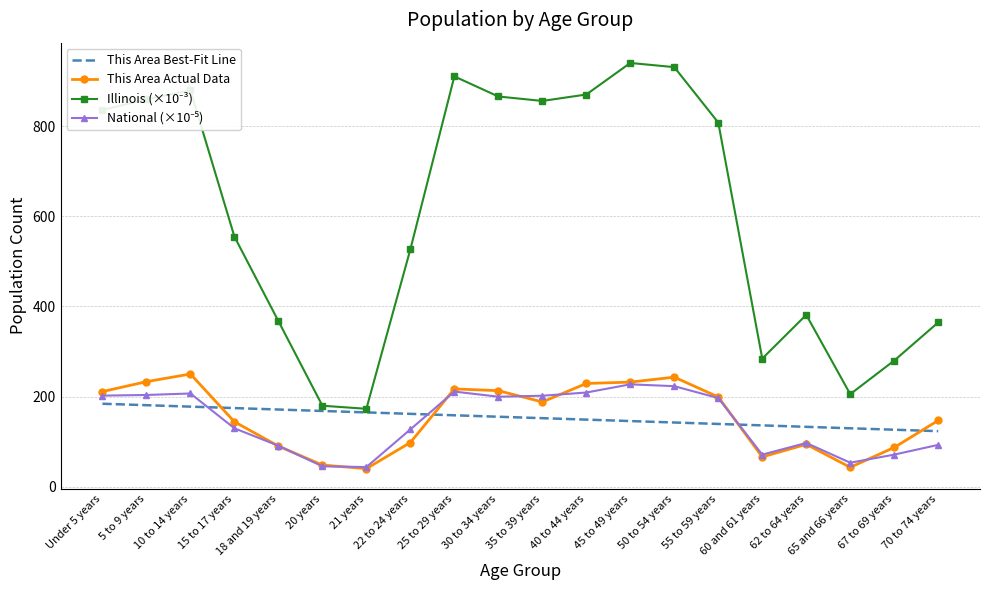

How many intersections are there between This Area Actual Data and This Area Best-Fit Line?

4